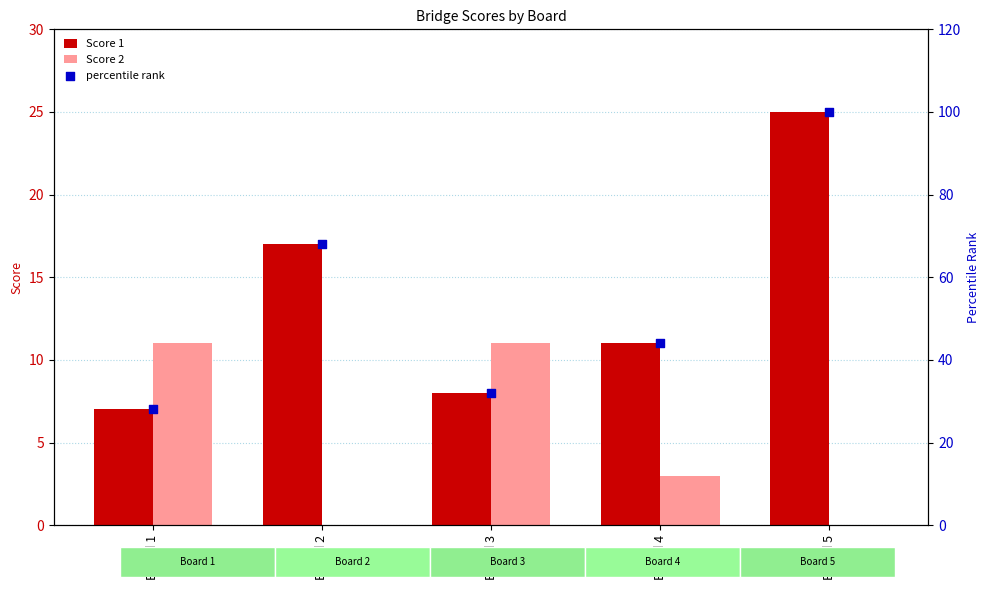

Is the value of percentile rank at Board 1 greater than the value of Score 2 at Board 3?

Yes